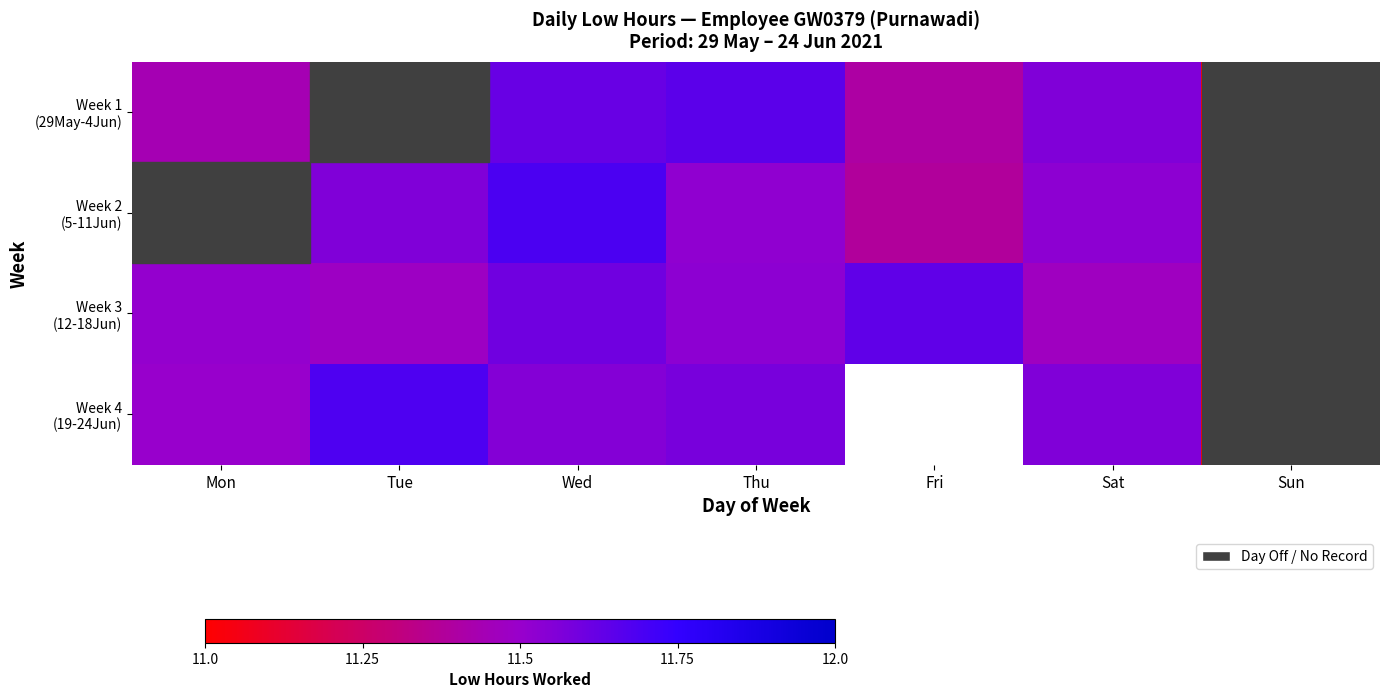

The Week 3 (12-18Jun) series shows 15.1 at Thu. True or false?

False